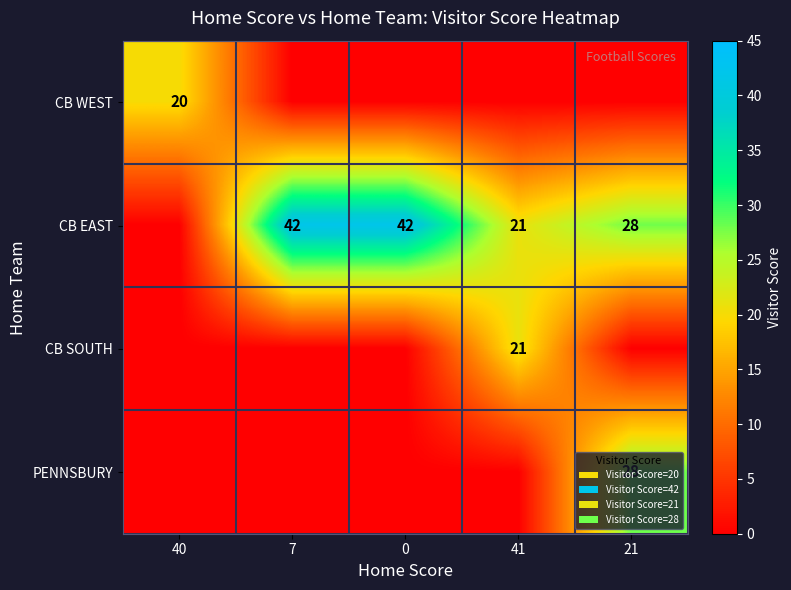

At which category is the sum across all series the highest?

21